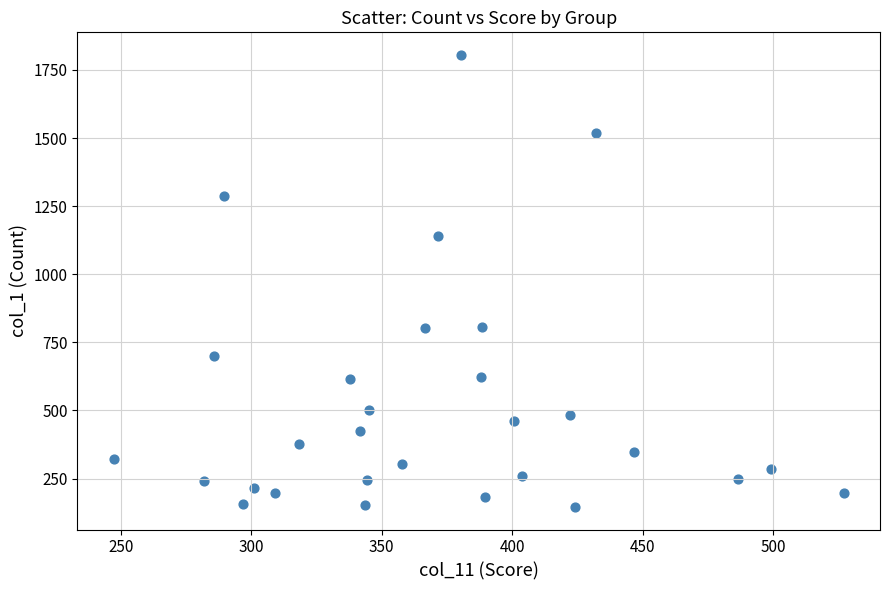

What is the range of Y values (max minus min)?

1659